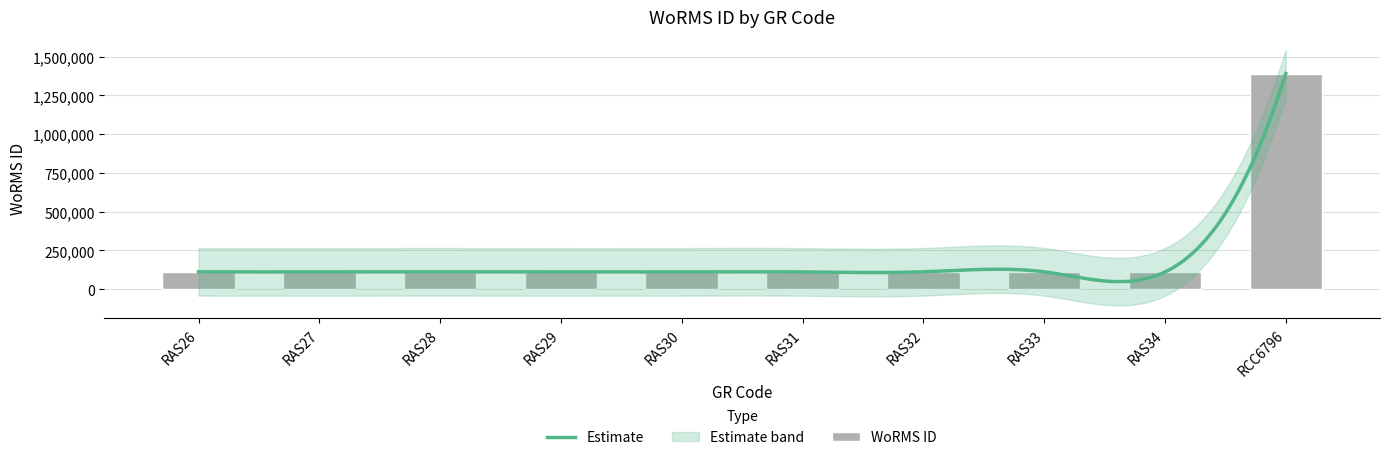

Between RAS32 and RCC6796, which is larger?

RCC6796